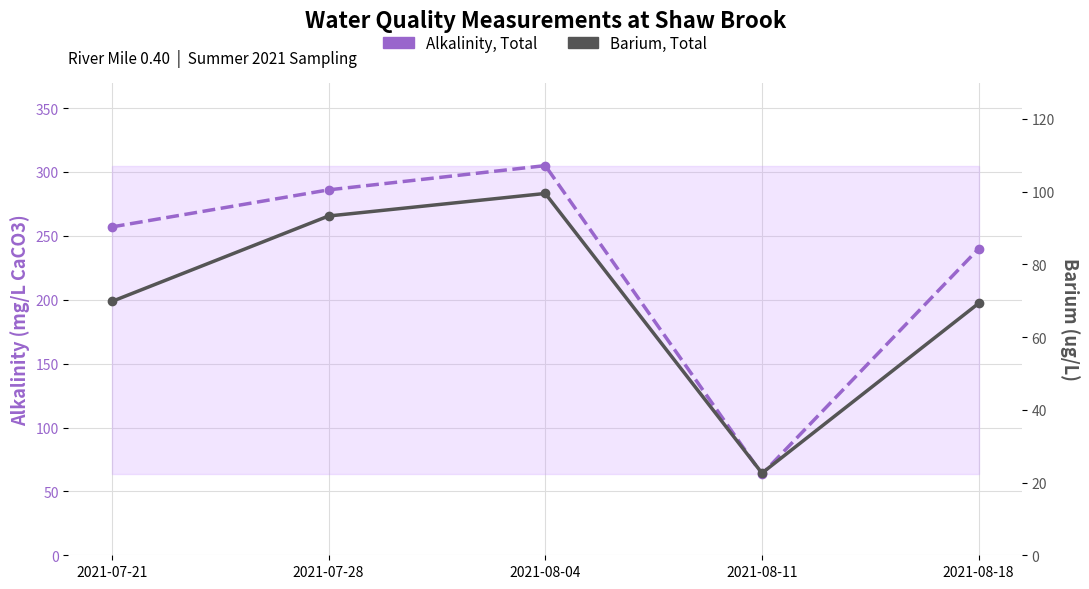

True or false: Barium, Total and Alkalinity, Total cross at least once.

False